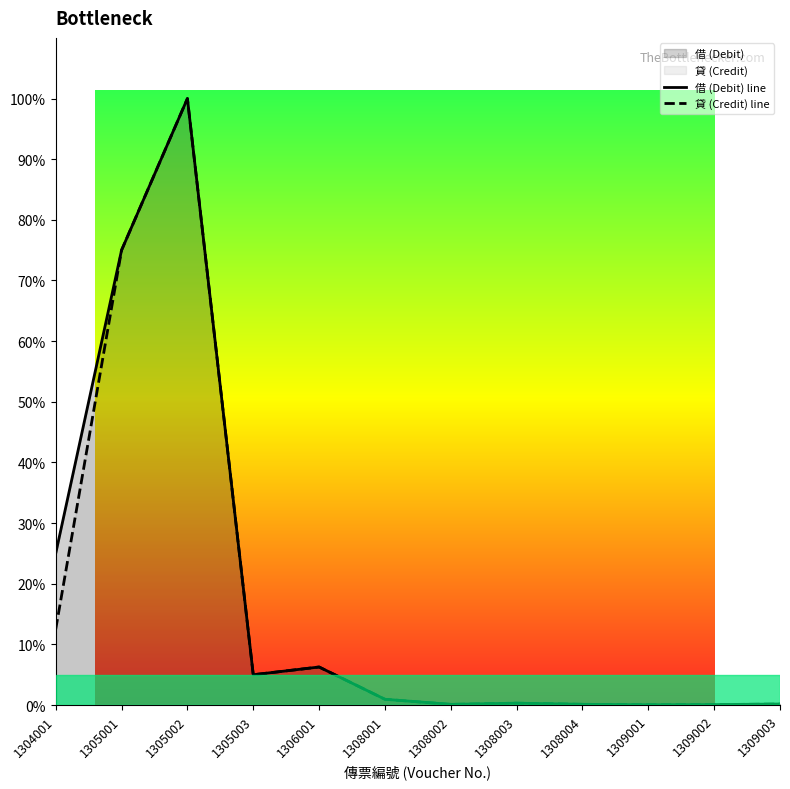

What is the difference between the 貸 (Credit) line values at 1308001 and 1306001?

5.3